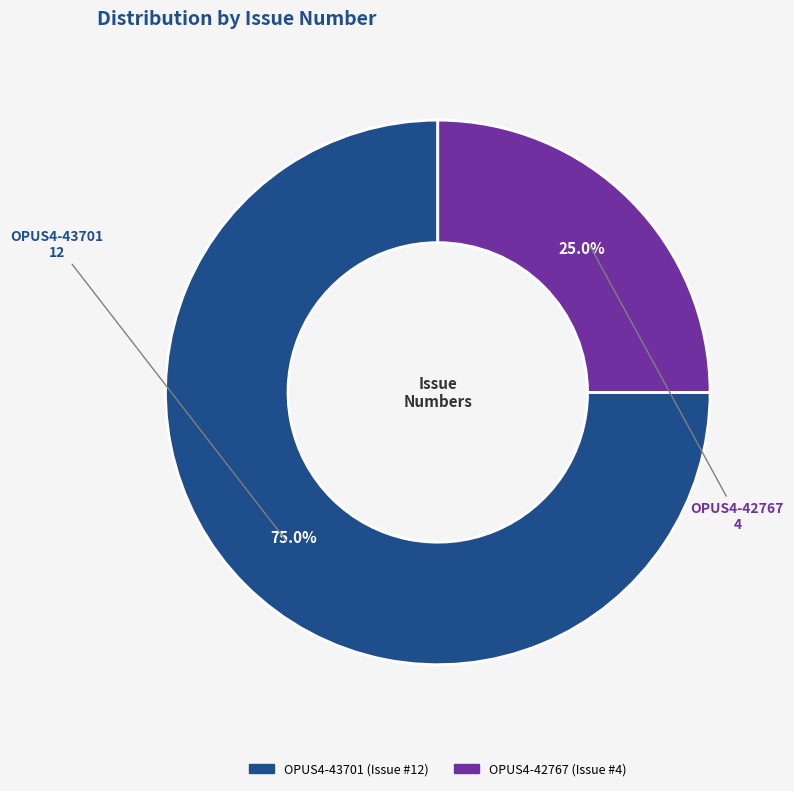

Between OPUS4-43701 and OPUS4-42767, which is larger?

OPUS4-43701